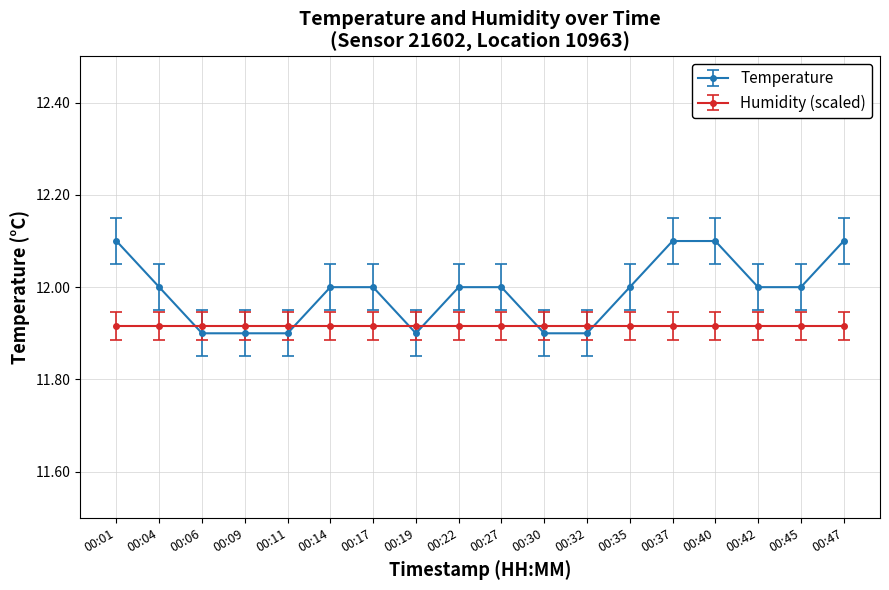

List the series in order of their overall mean, highest first.

Temperature, Humidity (scaled)